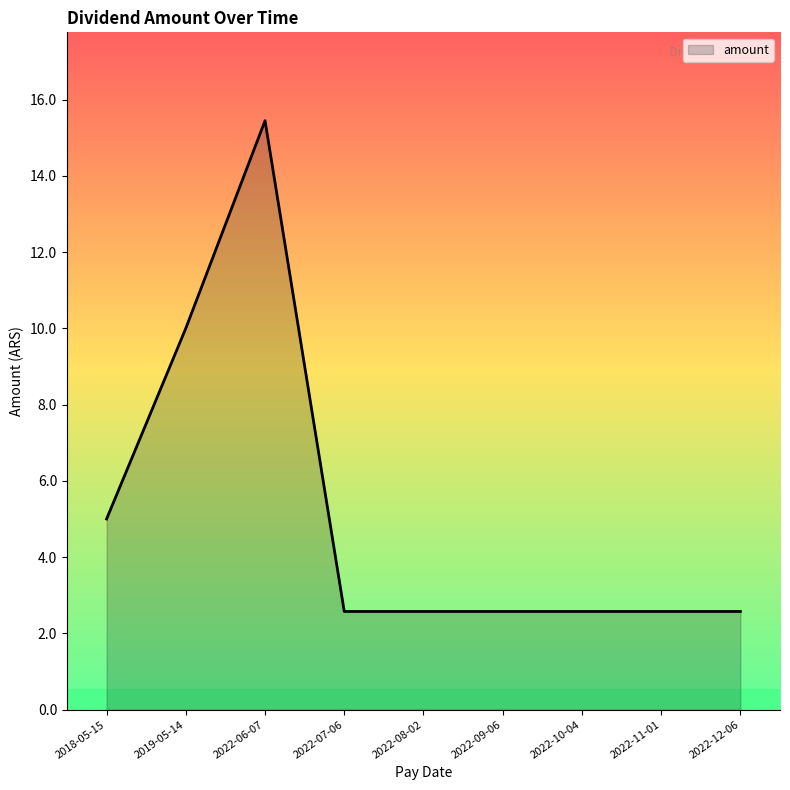

What is the sum of the values at 2022-09-06 and 2022-11-01?

5.1